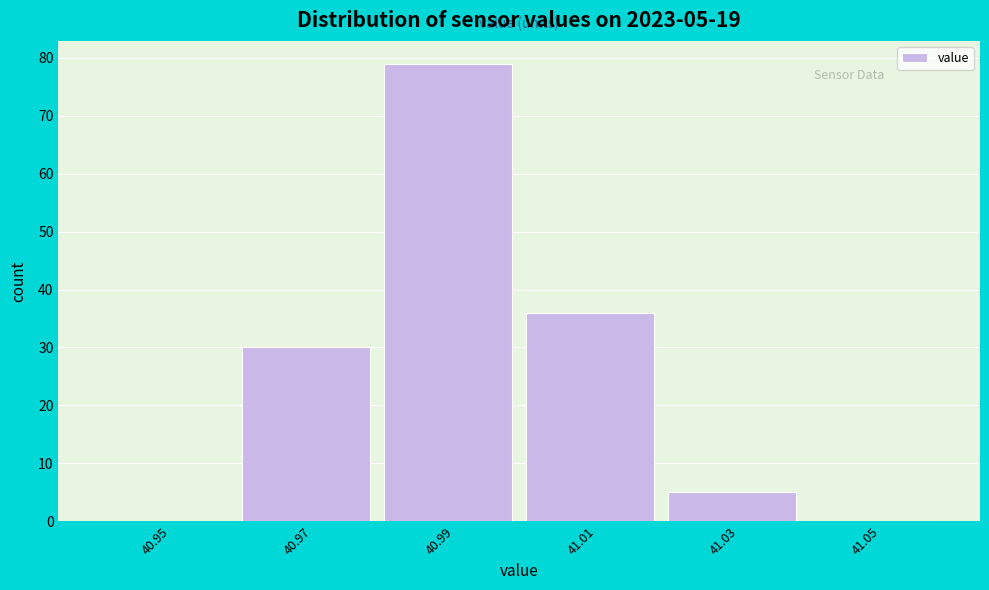

Over which range of the x-axis is the bar tallest?

40.98 to 41.00